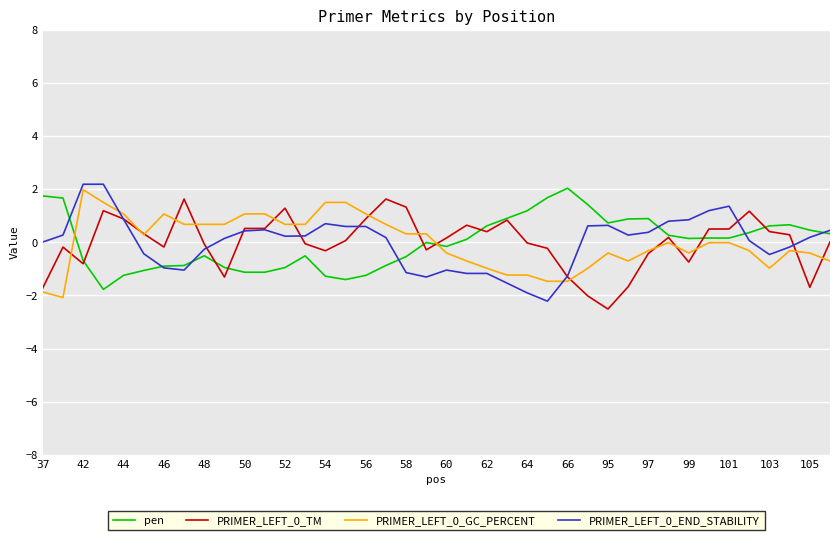

What is the maximum value for PRIMER_LEFT_0_GC_PERCENT?

2.0